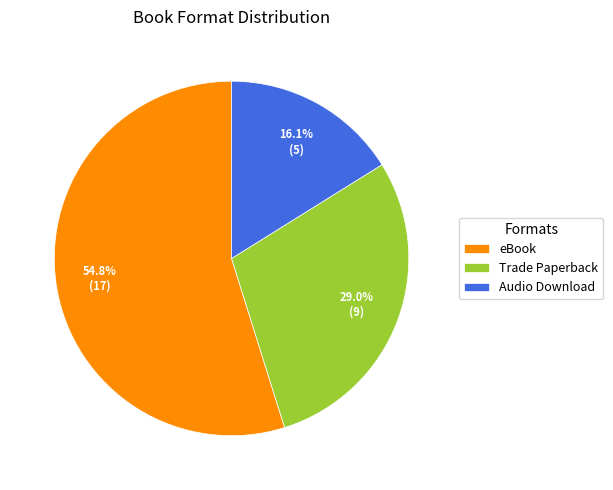

What is the largest slice in the pie chart?

eBook